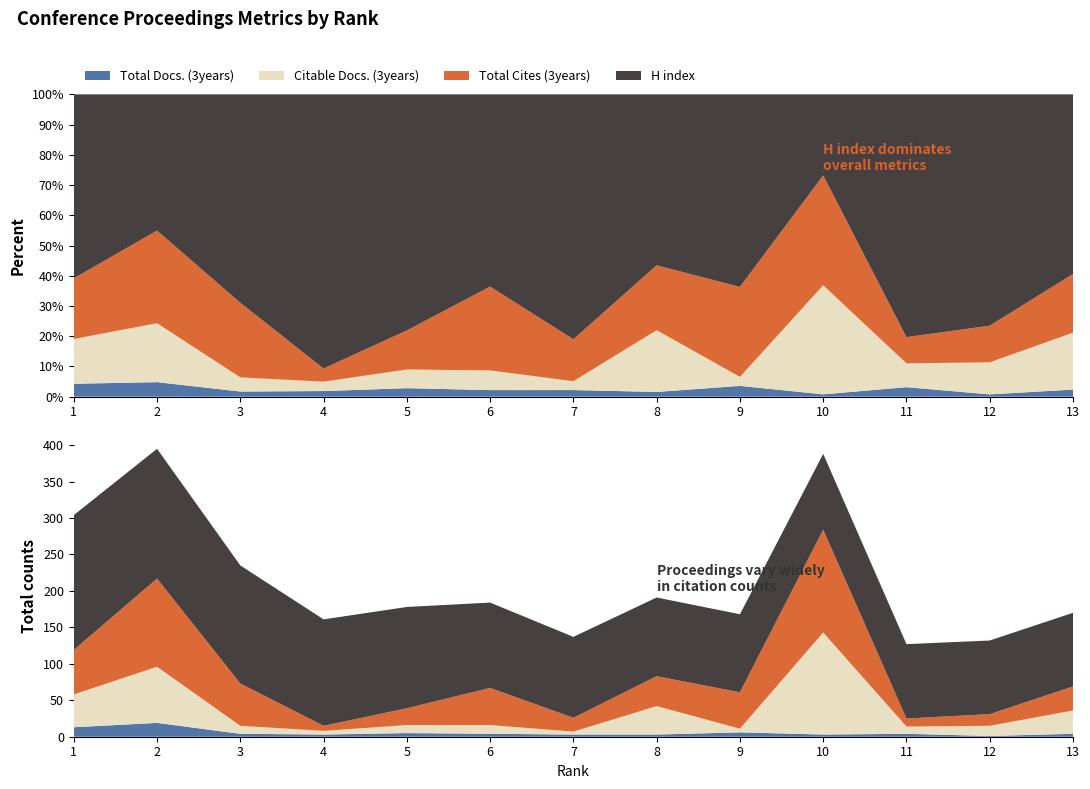

Reading left to right, extract all data points from this chart.

Total Docs. (3years): 13	19	4	3	5	4	3	3	6	3	4	1	4
Citable Docs. (3years): 45	77	11	5	11	12	4	39	5	140	10	14	32
Total Cites (3years): 61	121	58	7	23	51	19	41	50	141	11	16	33
H index: 185	178	162	146	139	117	111	108	107	104	102	101	101